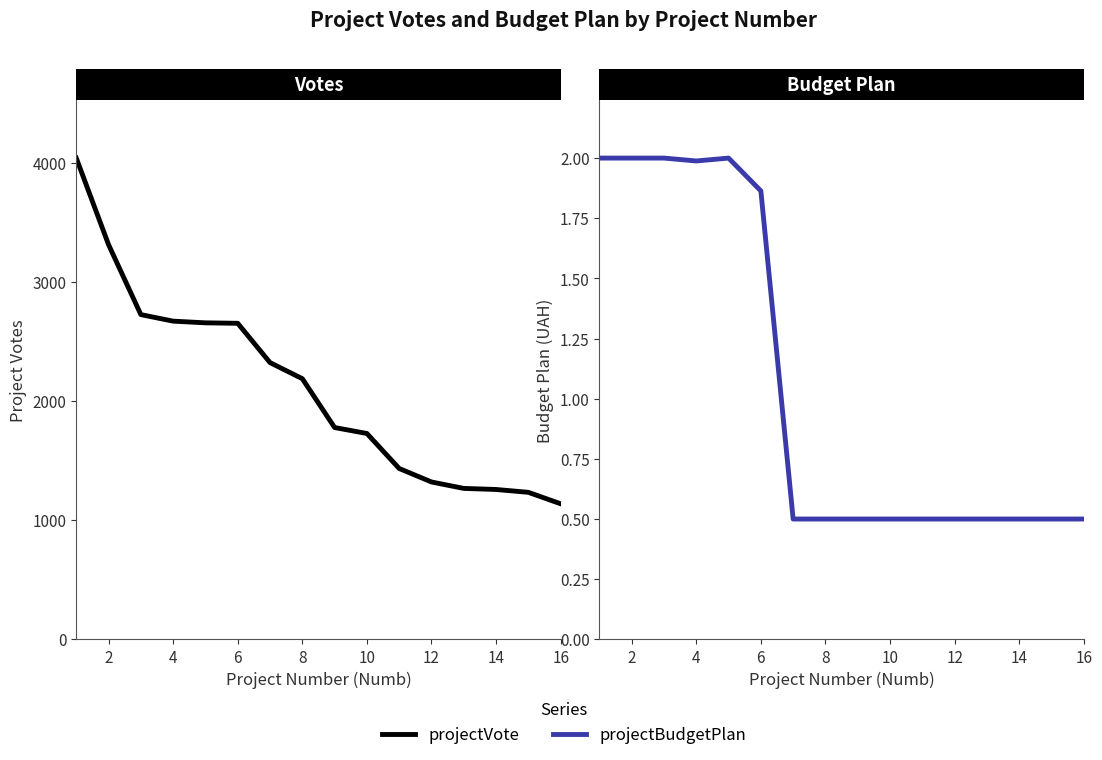

How many lines are shown in the chart?

2